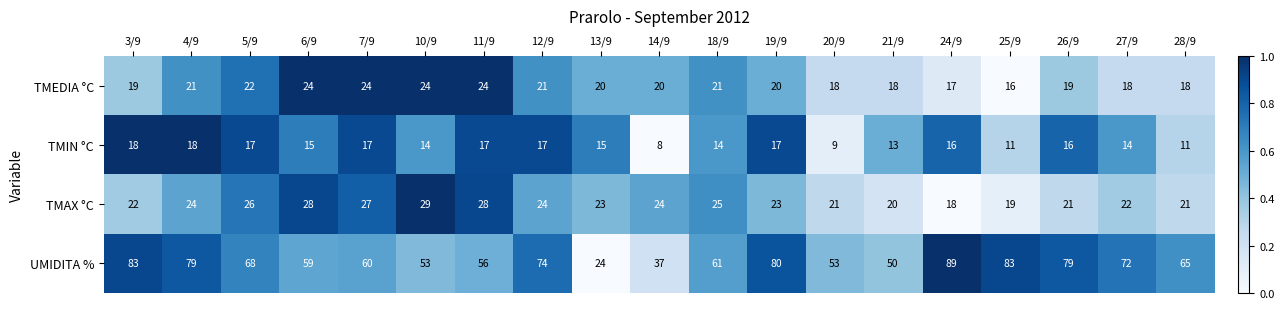

At 12/9, list the series in order from smallest to largest.

TMIN °C, TMEDIA °C, TMAX °C, UMIDITA %